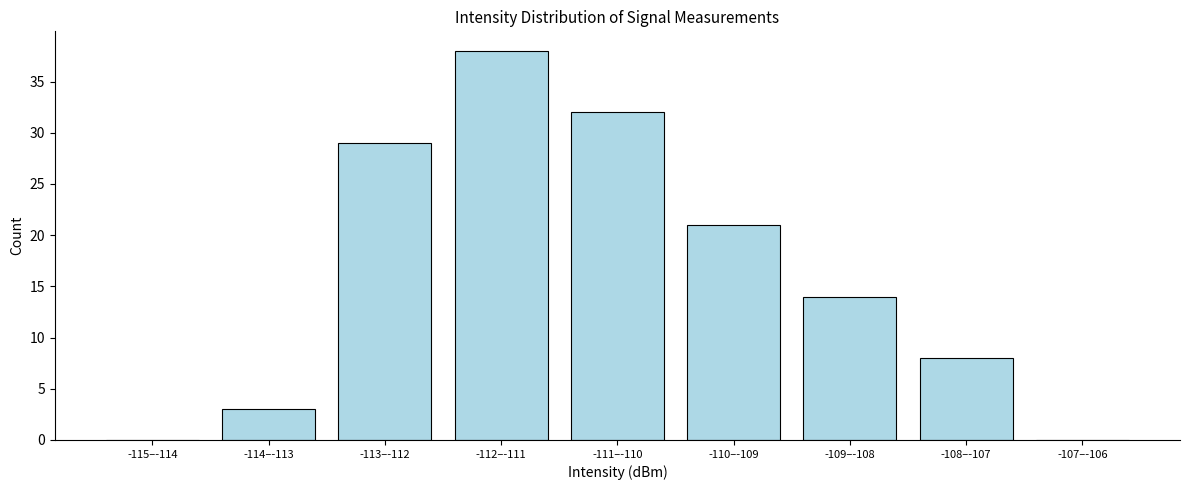

Reading right to left, what are all the values shown in this chart?

-107–-106=0	-108–-107=8	-109–-108=14	-110–-109=21	-111–-110=32	-112–-111=38	-113–-112=29	-114–-113=3	-115–-114=0